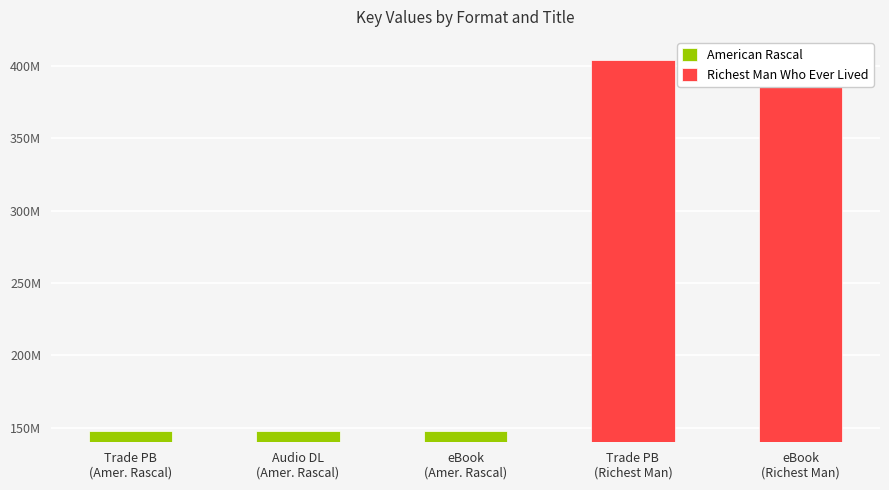

What is the smallest value displayed?

147871541